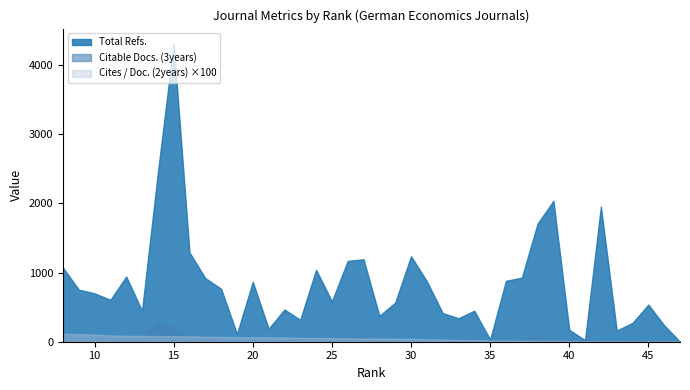

Where is Total Refs. nearest to the value 2154?

39